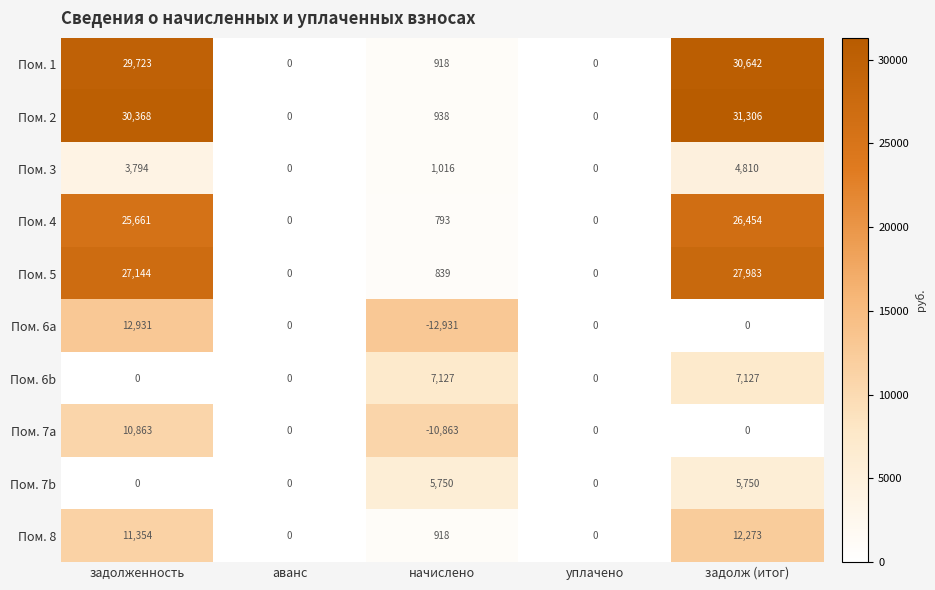

Count the number of categories in the chart.

5